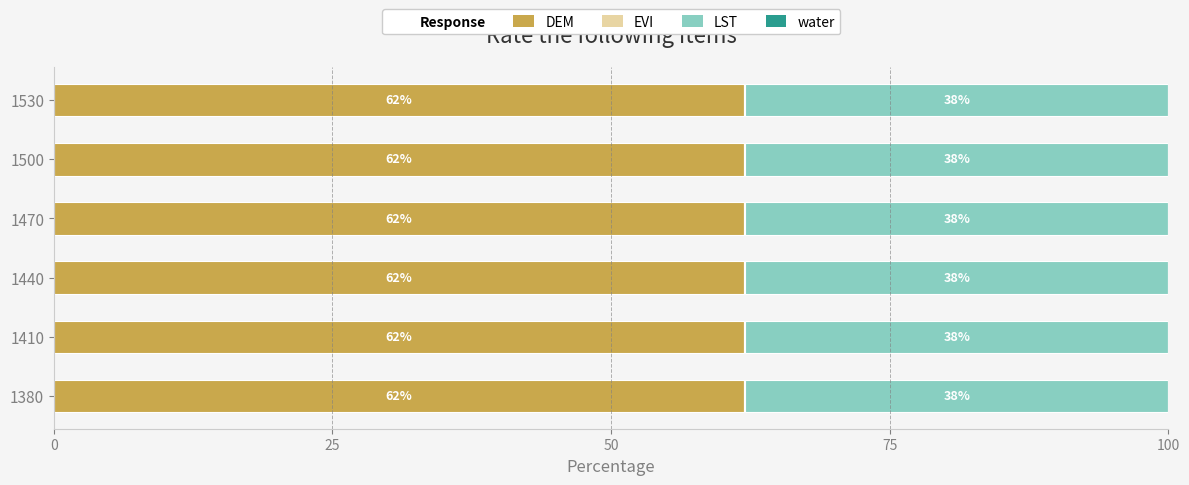

At which label is DEM closest to 61?

1410